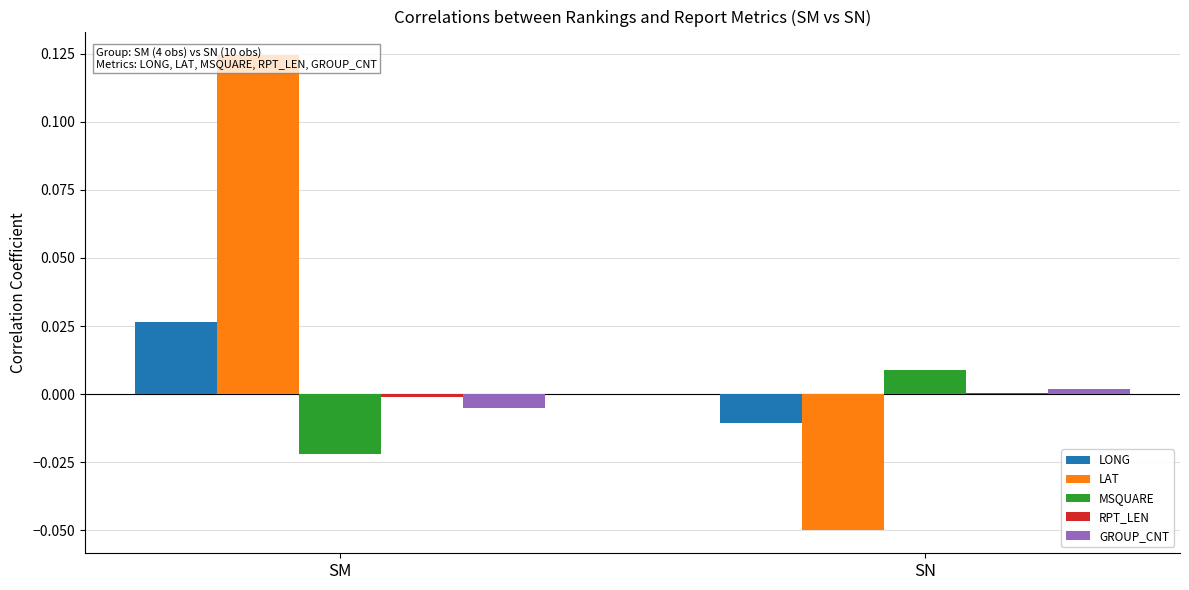

The value of MSQUARE at SM is -0.0. True or false?

False